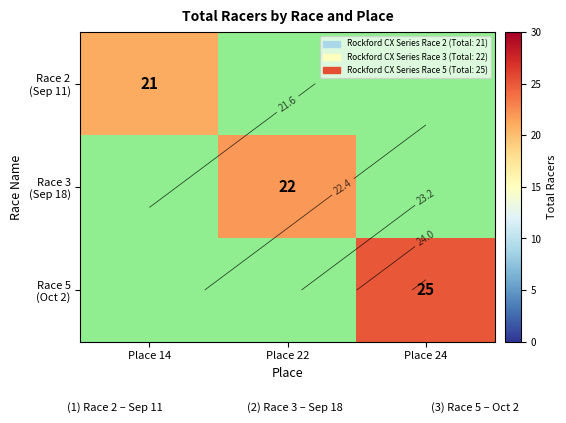

The value of Race 3 (Sep 18) at Place 22 is 22.0. True or false?

True